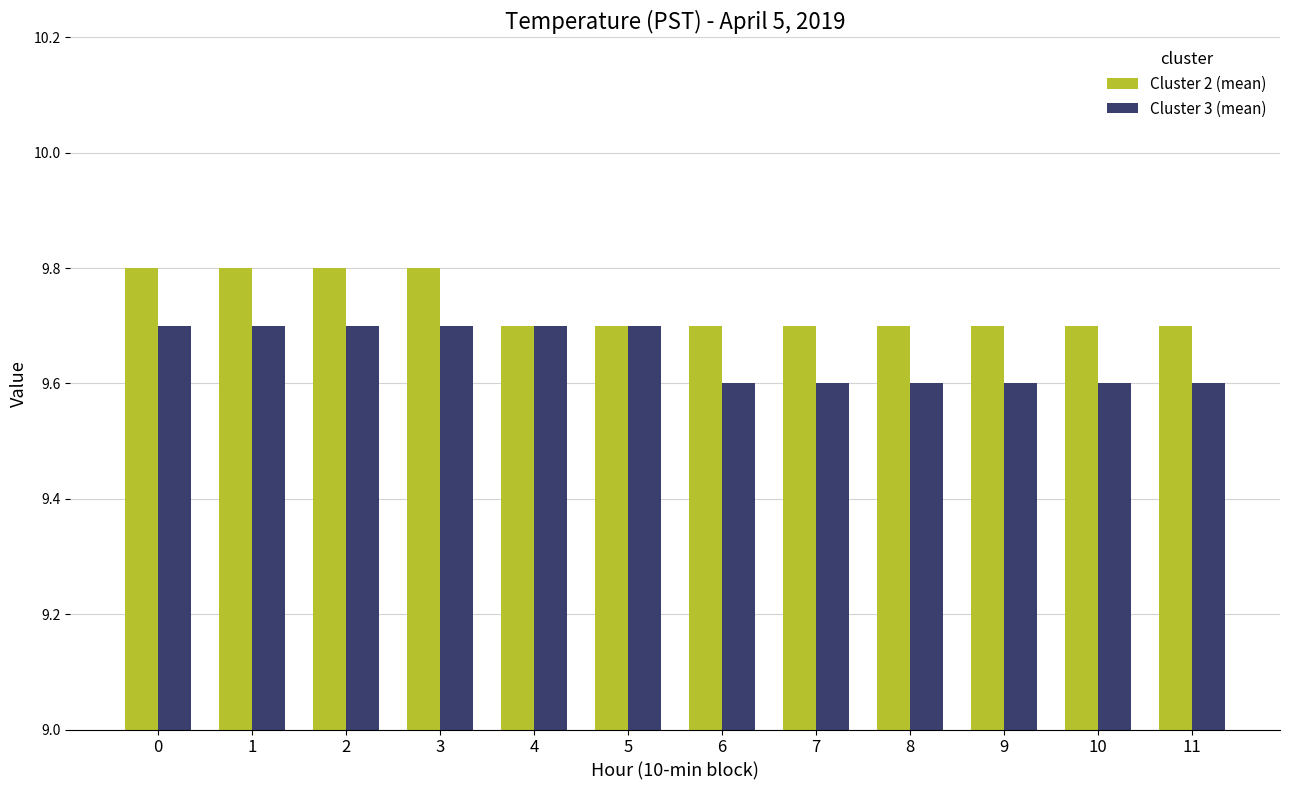

True or false: Cluster 3 (mean) has a value of 5.1 at 3.

False